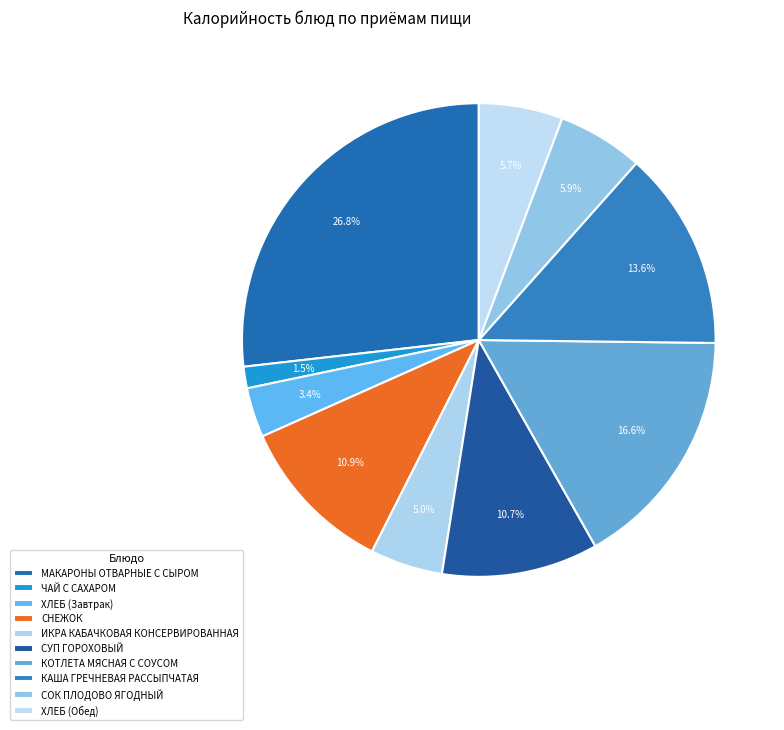

How much of the chart is everything except ИКРА КАБАЧКОВАЯ КОНСЕРВИРОВАННАЯ?

95.0%